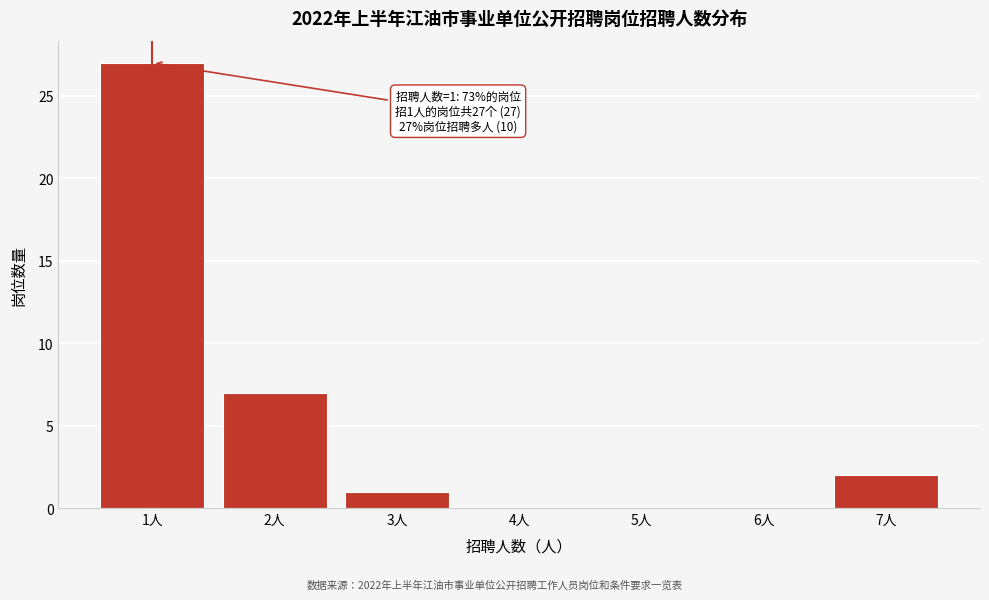

Over which range of the x-axis is the bar tallest?

0.5 to 1.5